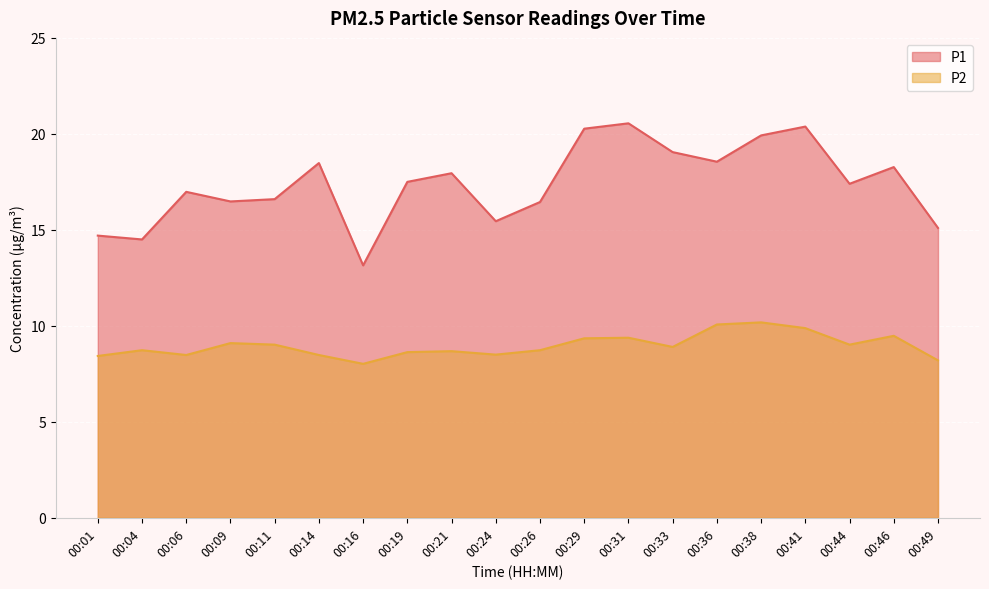

Rank the categories by P1 value from lowest to highest.

00:16, 00:04, 00:01, 00:49, 00:24, 00:26, 00:09, 00:11, 00:06, 00:44, 00:19, 00:21, 00:46, 00:14, 00:36, 00:33, 00:38, 00:29, 00:41, 00:31